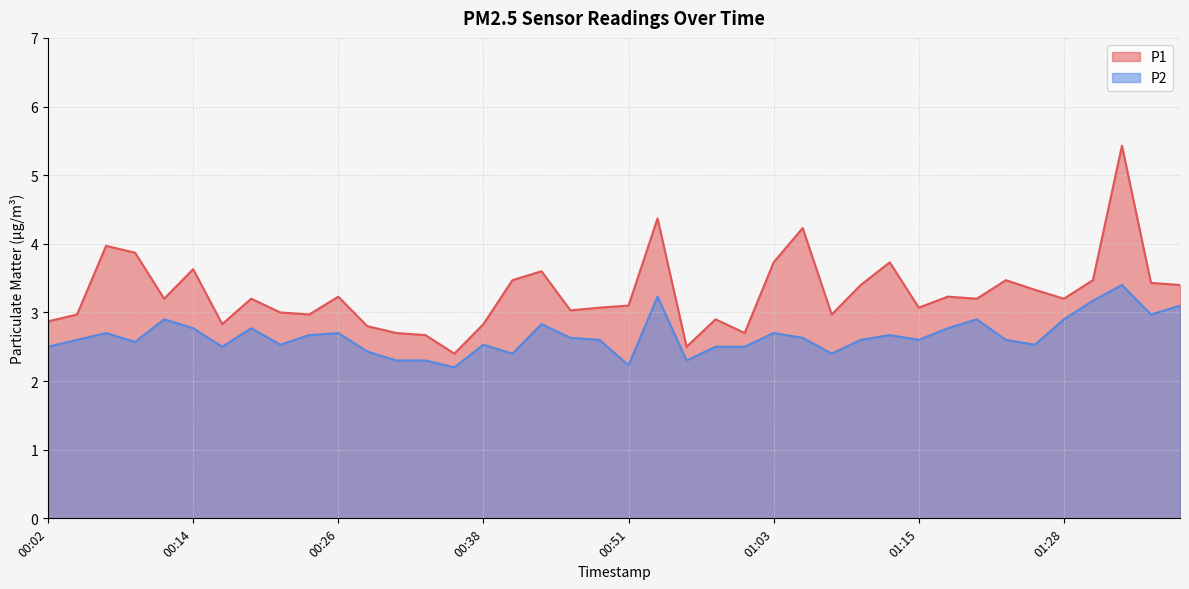

Is it true that P2 equals 4.3 at 00:38?

False